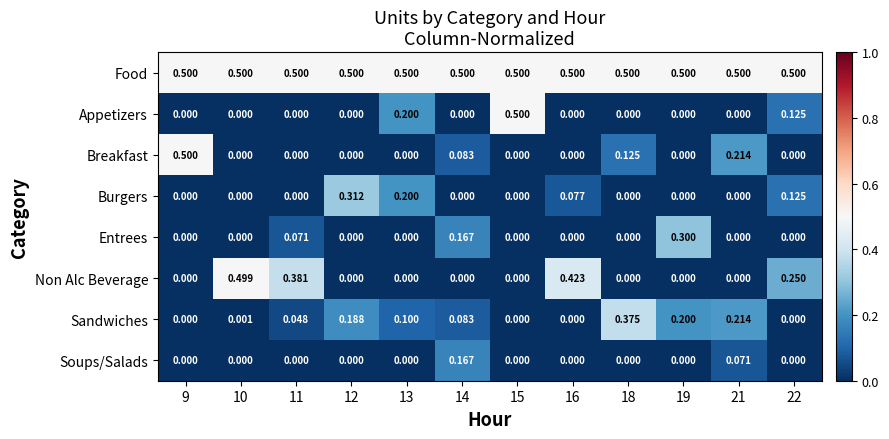

What is the difference between the highest and lowest values at 11?

0.5